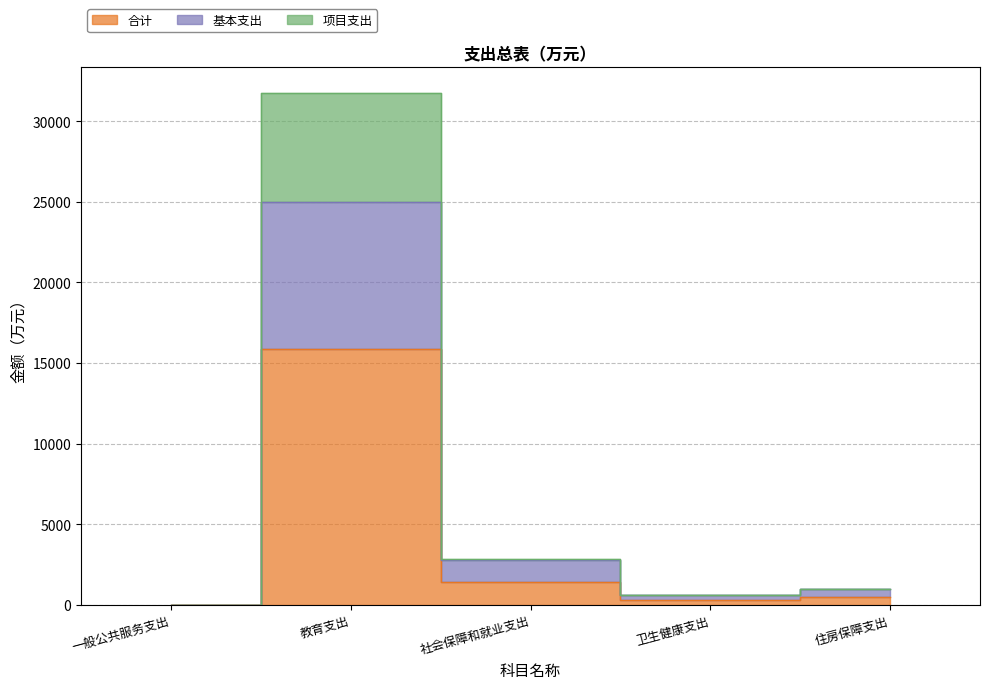

Reading left to right, what are all the values shown in this chart?

合计: 一般公共服务支出=1.0	教育支出=15873.5	社会保障和就业支出=1439.5	卫生健康支出=303.2	住房保障支出=509.8
基本支出: 一般公共服务支出=1.0	教育支出=24973.9	社会保障和就业支出=2815.0	卫生健康支出=606.3	住房保障支出=1019.6
项目支出: 一般公共服务支出=2.0	教育支出=31747.0	社会保障和就业支出=2879.1	卫生健康支出=606.3	住房保障支出=1019.6